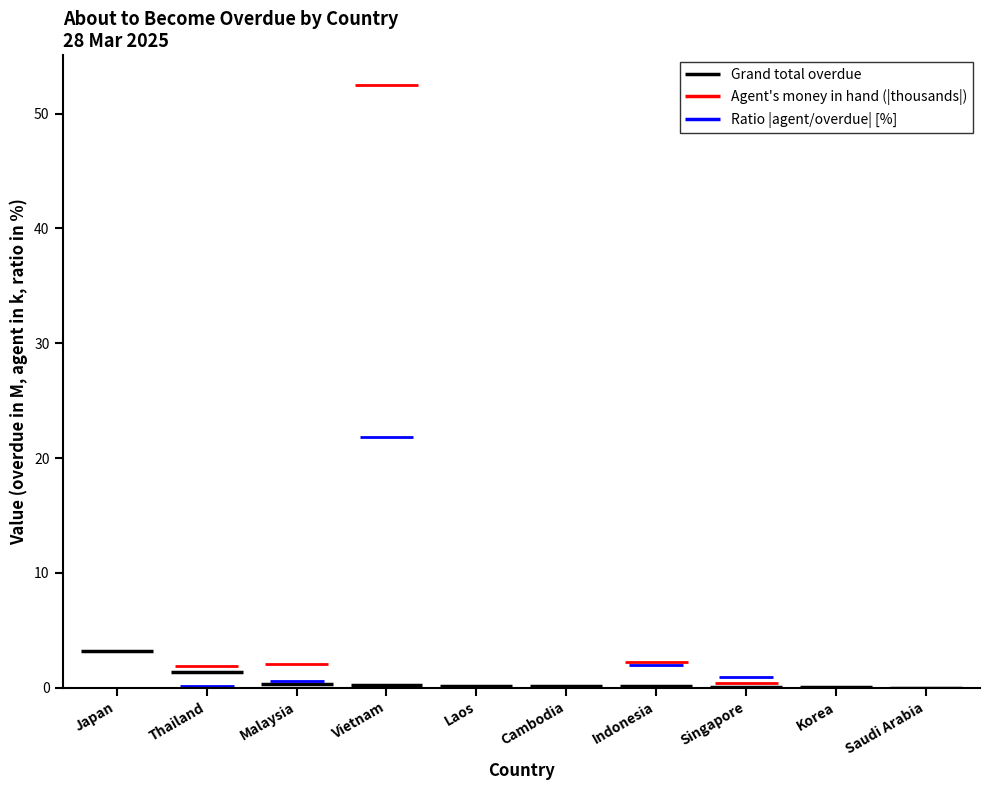

The value of Agent money in hand at Singapore is -392.8. True or false?

True